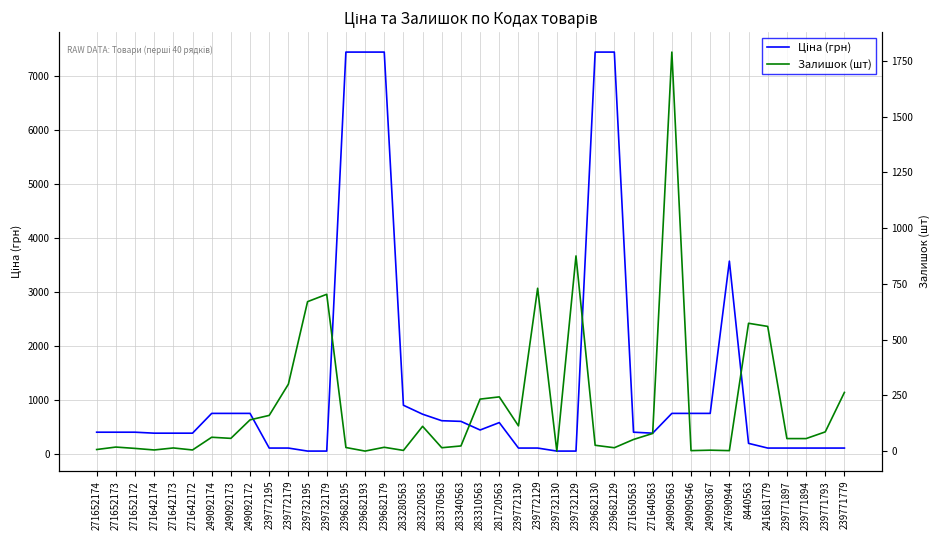

What is the value of the Залишок (шт) point at the 26th from the left?

875.0